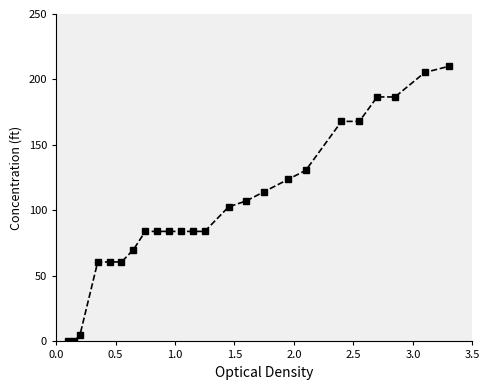

What is the maximum value shown in the chart?

210.0